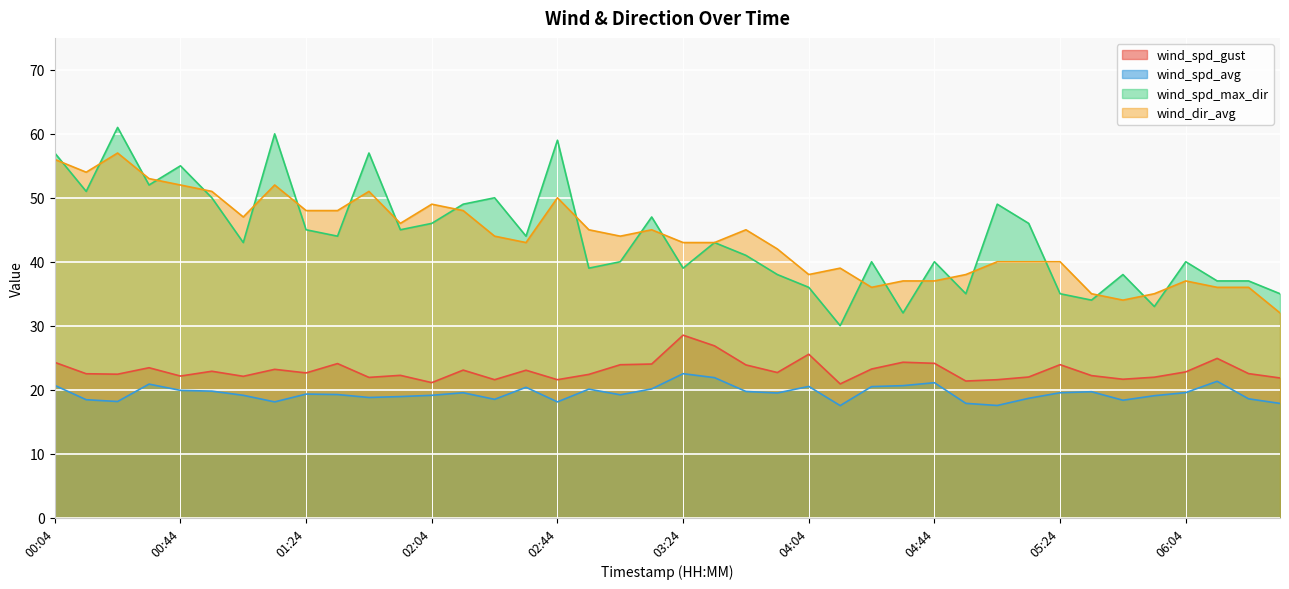

What is the average value of the wind_dir_avg series?

43.6